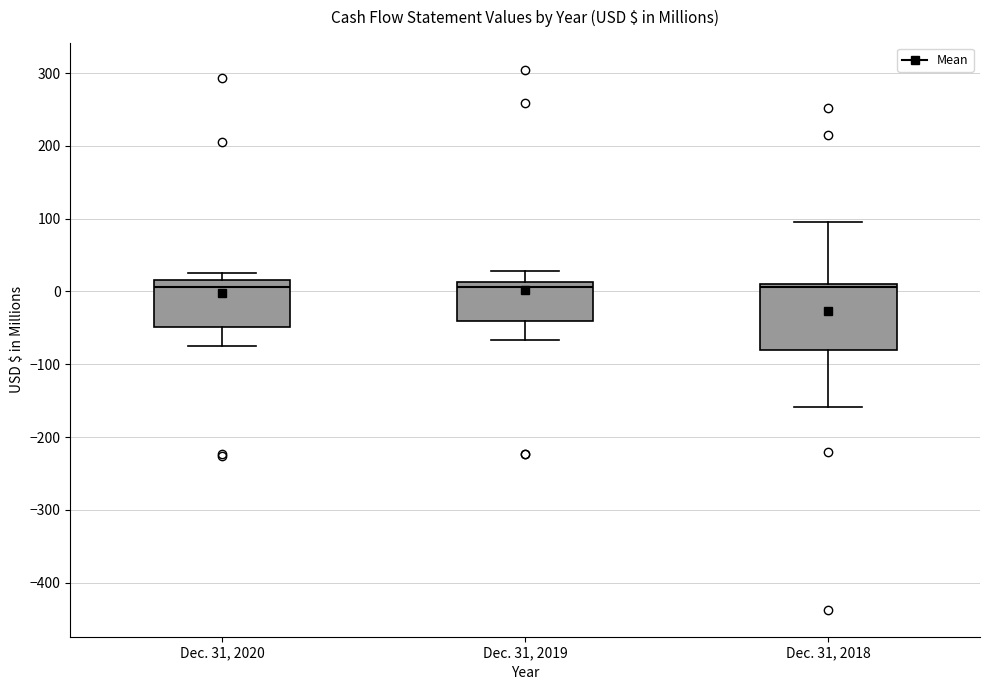

Reading left to right, read every box against the y-axis: the position of its median line, the range the box covers, and the ends of its whiskers. The values are not printed on the chart, so give them approximately, as read against the axis.

Dec. 31, 2020: median 10, box -50 to 20, whiskers -70 to 30
Dec. 31, 2019: median 10 (just below the box's upper edge), box -40 to 10, whiskers -70 to 30
Dec. 31, 2018: median 10 (just below the box's upper edge), box -80 to 10, whiskers -160 to 100